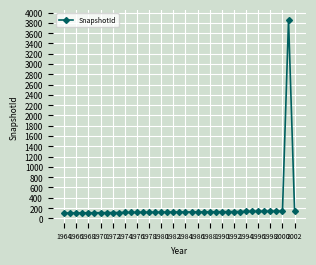

What is the average value?

218